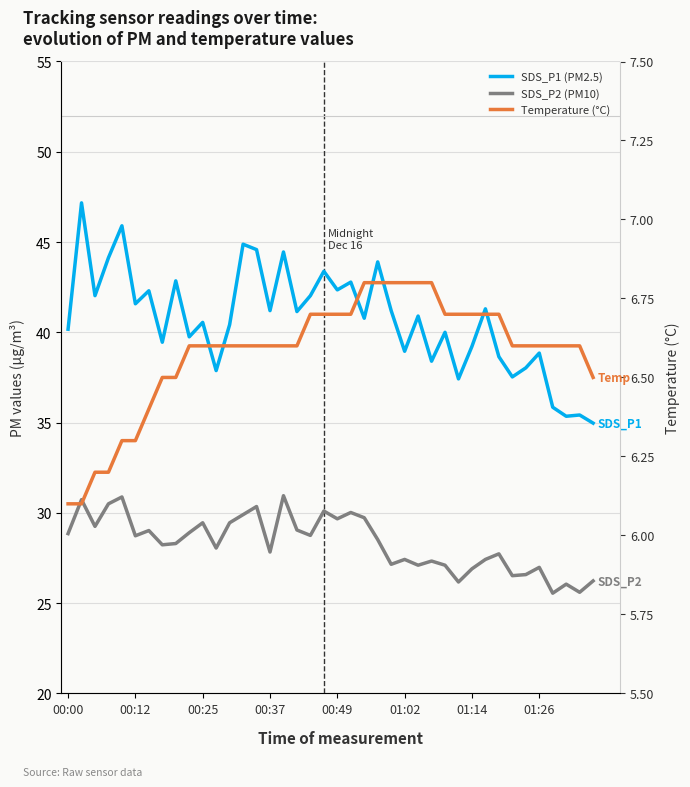

Which series has the largest total across all categories?

SDS_P1 (PM2.5)